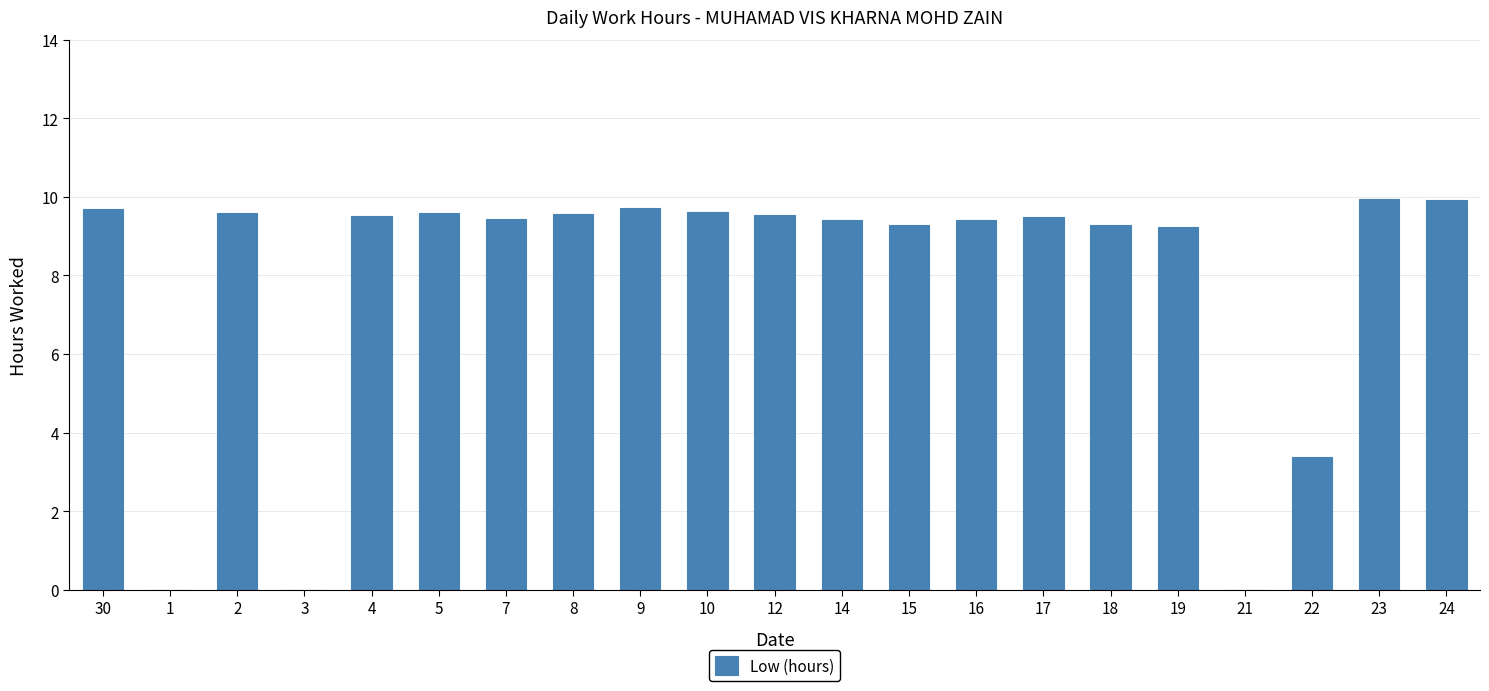

True or false: the data shows 2.1 at 14.

False